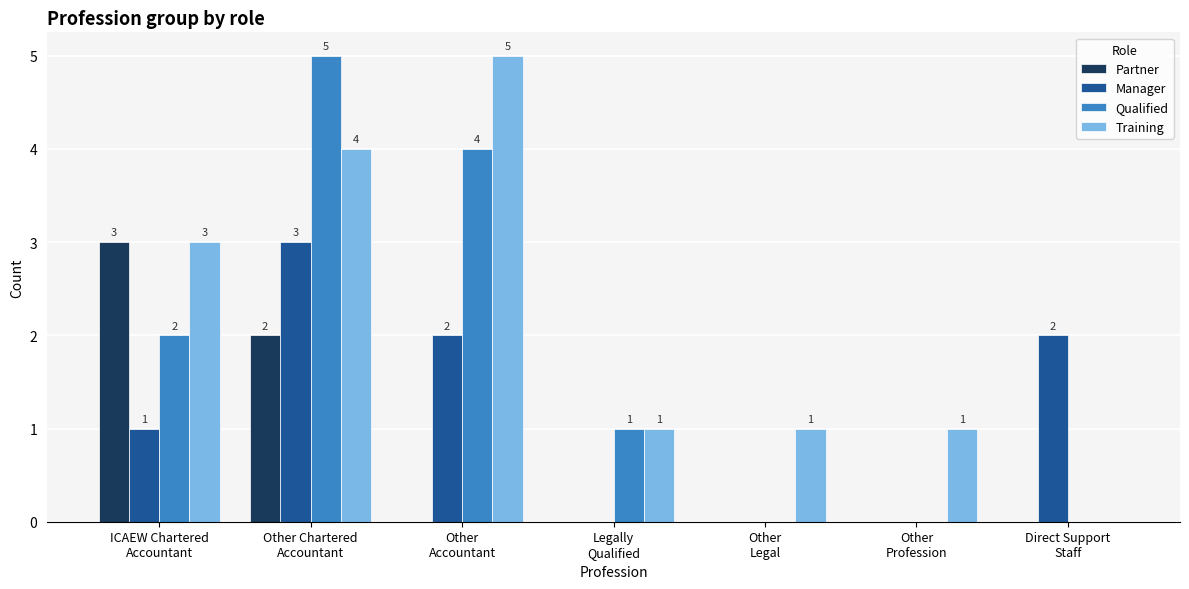

How many Partner values are between 0 and 2?

6